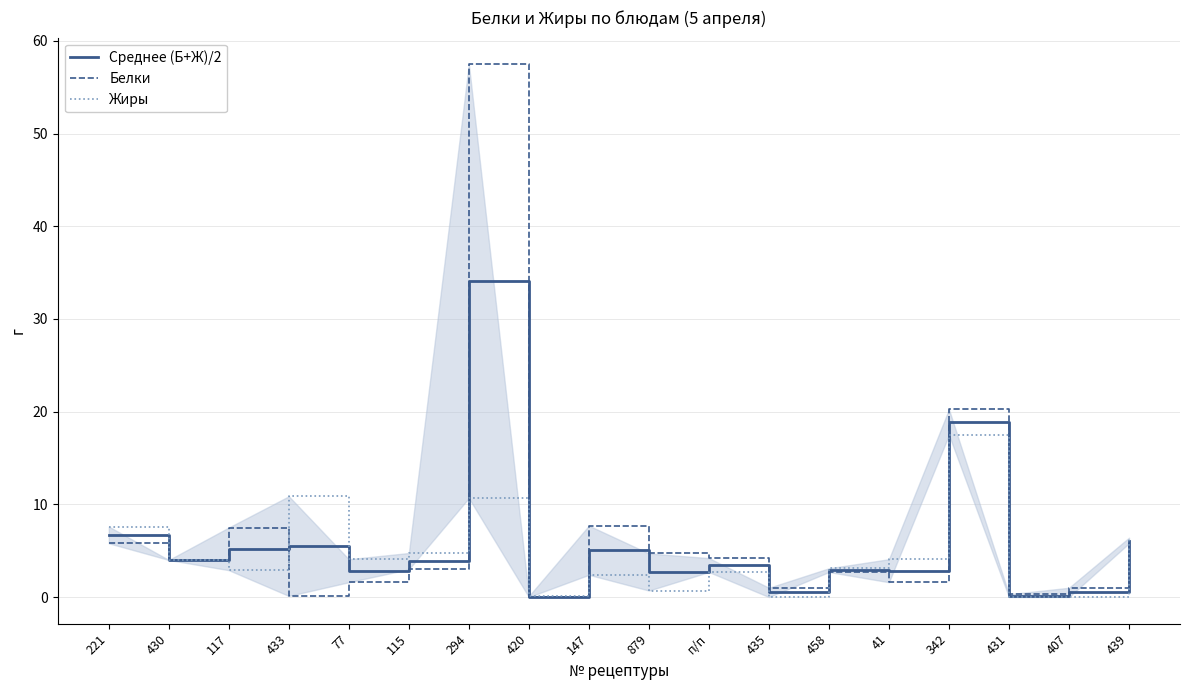

What is the label of the 8th point from the left?

420